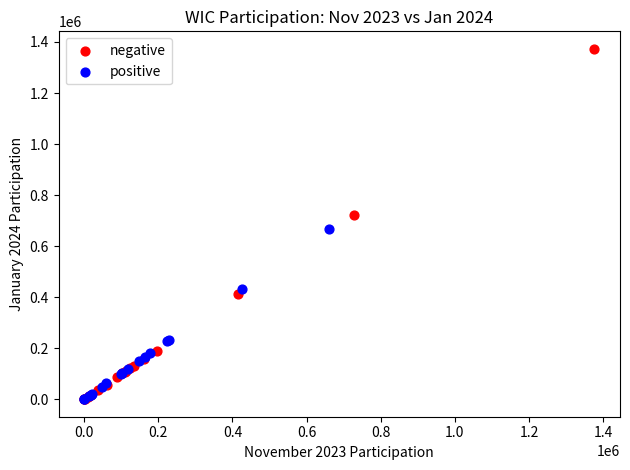

Which series has the largest Y range (max minus min)?

negative